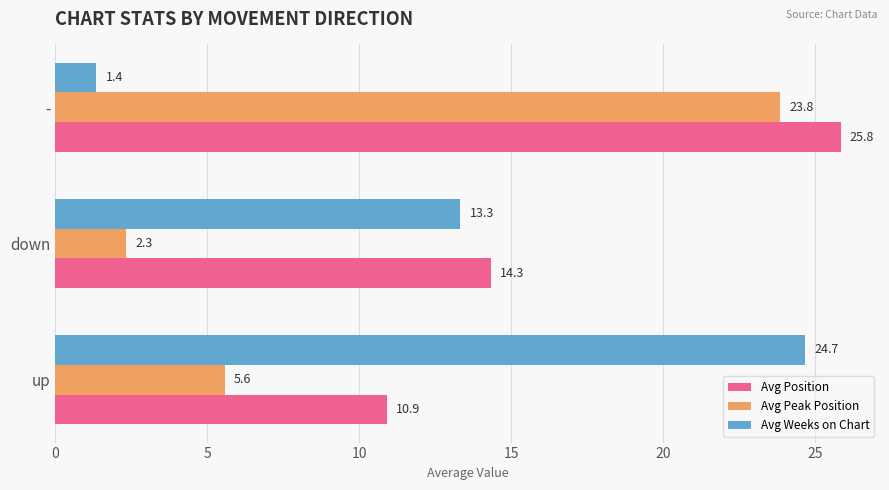

Which label corresponds to the largest value in the chart?

-